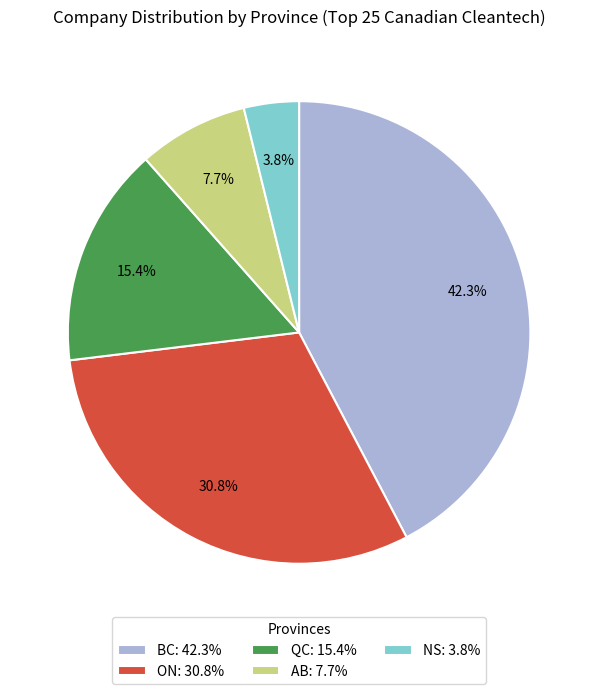

Combined, do QC: 15.4% and BC: 42.3% account for over 50%?

Yes